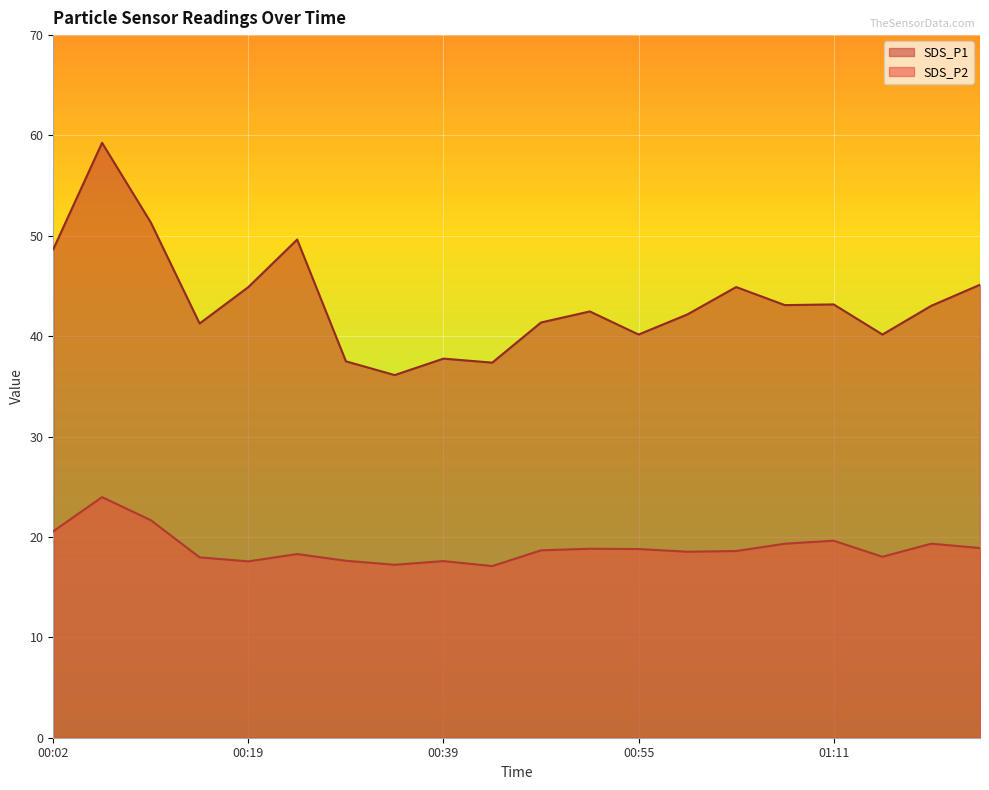

List the series in order of their peak value, lowest first.

SDS_P2, SDS_P1